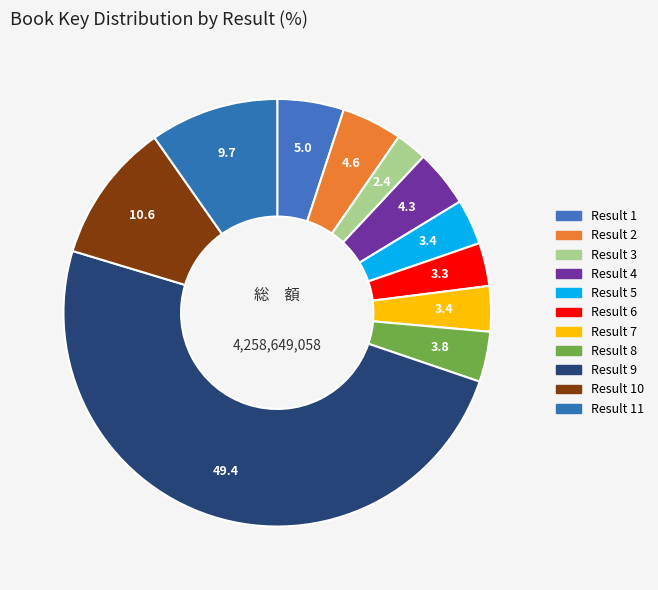

How many segments does this pie chart have?

11